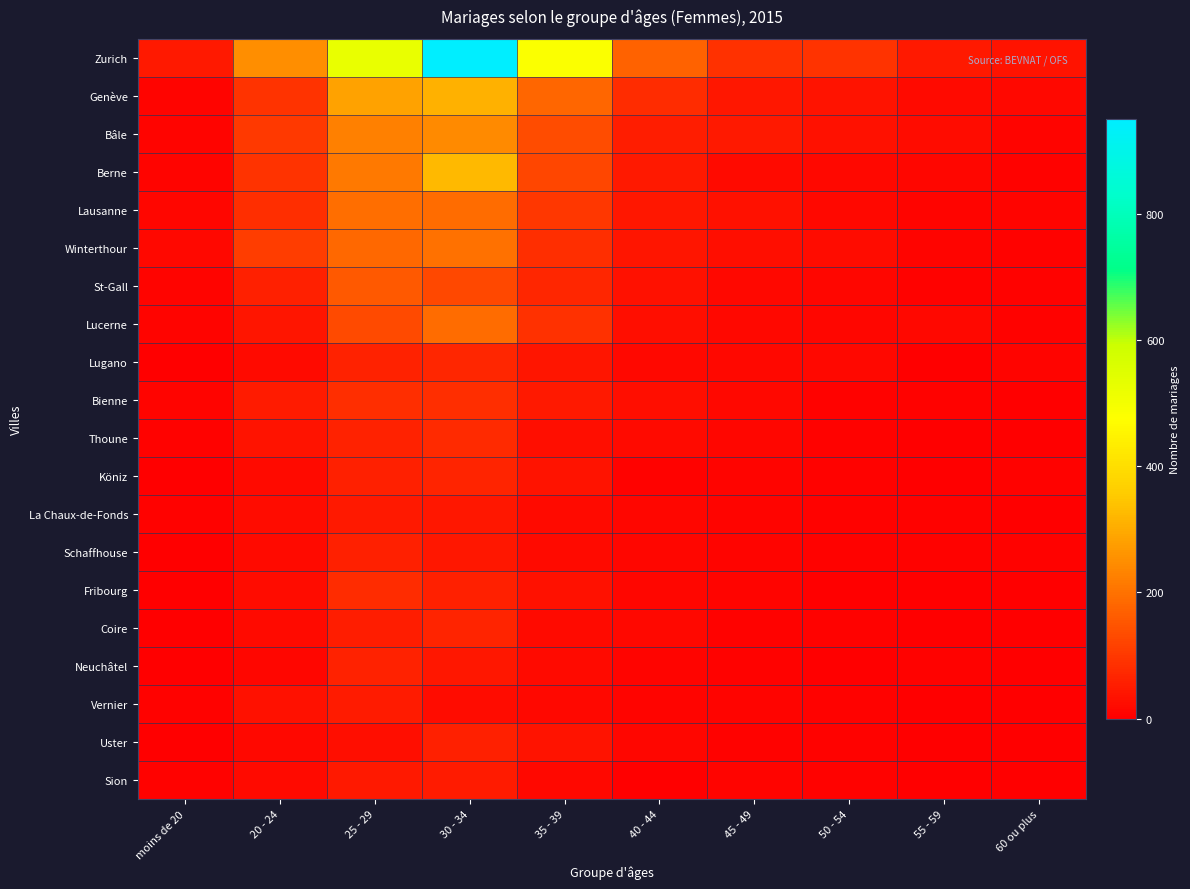

Reading right to left, what are all the values shown in this chart?

Zurich: 60 ou plus=37	55 - 59=47	50 - 54=92	45 - 49=86	40 - 44=173	35 - 39=484	30 - 34=949	25 - 29=525	20 - 24=249	moins de 20=48
Genève: 60 ou plus=16	55 - 59=21	50 - 54=34	45 - 49=44	40 - 44=78	35 - 39=181	30 - 34=310	25 - 29=283	20 - 24=90	moins de 20=10
Bâle: 60 ou plus=11	55 - 59=24	50 - 54=32	45 - 49=48	40 - 44=54	35 - 39=134	30 - 34=243	25 - 29=224	20 - 24=102	moins de 20=8
Berne: 60 ou plus=4	55 - 59=12	50 - 54=15	45 - 49=22	40 - 44=47	35 - 39=124	30 - 34=324	25 - 29=214	20 - 24=91	moins de 20=11
Lausanne: 60 ou plus=11	55 - 59=9	50 - 54=15	45 - 49=31	40 - 44=41	35 - 39=98	30 - 34=191	25 - 29=194	20 - 24=84	moins de 20=13
Winterthour: 60 ou plus=7	55 - 59=10	50 - 54=24	45 - 49=28	40 - 44=40	35 - 39=84	30 - 34=197	25 - 29=182	20 - 24=108	moins de 20=15
St-Gall: 60 ou plus=4	55 - 59=4	50 - 54=13	45 - 49=17	40 - 44=32	35 - 39=67	30 - 34=128	25 - 29=159	20 - 24=57	moins de 20=8
Lucerne: 60 ou plus=6	55 - 59=16	50 - 54=13	45 - 49=17	40 - 44=28	35 - 39=88	30 - 34=191	25 - 29=130	20 - 24=39	moins de 20=10
Lugano: 60 ou plus=8	55 - 59=3	50 - 54=15	45 - 49=16	40 - 44=16	35 - 39=38	30 - 34=67	25 - 29=60	20 - 24=20	moins de 20=1
Bienne: 60 ou plus=3	55 - 59=5	50 - 54=6	45 - 49=16	40 - 44=26	35 - 39=48	30 - 34=82	25 - 29=82	20 - 24=51	moins de 20=8
Thoune: 60 ou plus=2	55 - 59=2	50 - 54=4	45 - 49=12	40 - 44=21	35 - 39=29	30 - 34=77	25 - 29=62	20 - 24=37	moins de 20=7
Köniz: 60 ou plus=5	55 - 59=3	50 - 54=7	45 - 49=10	40 - 44=5	35 - 39=37	30 - 34=65	25 - 29=58	20 - 24=20	moins de 20=2
La Chaux-de-Fonds: 60 ou plus=2	55 - 59=4	50 - 54=4	45 - 49=11	40 - 44=12	35 - 39=19	30 - 34=43	25 - 29=48	20 - 24=25	moins de 20=4
Schaffhouse: 60 ou plus=4	55 - 59=4	50 - 54=7	45 - 49=8	40 - 44=13	35 - 39=22	30 - 34=42	25 - 29=57	20 - 24=22	moins de 20=1
Fribourg: 60 ou plus=3	55 - 59=2	50 - 54=3	45 - 49=10	40 - 44=12	35 - 39=32	30 - 34=59	25 - 29=79	20 - 24=24	moins de 20=0
Coire: 60 ou plus=2	55 - 59=3	50 - 54=6	45 - 49=4	40 - 44=15	35 - 39=19	30 - 34=66	25 - 29=53	20 - 24=22	moins de 20=2
Neuchâtel: 60 ou plus=2	55 - 59=4	50 - 54=1	45 - 49=5	40 - 44=11	35 - 39=19	30 - 34=44	25 - 29=62	20 - 24=14	moins de 20=3
Vernier: 60 ou plus=3	55 - 59=0	50 - 54=7	45 - 49=10	40 - 44=9	35 - 39=17	30 - 34=23	25 - 29=49	20 - 24=30	moins de 20=7
Uster: 60 ou plus=1	55 - 59=1	50 - 54=6	45 - 49=7	40 - 44=12	35 - 39=34	30 - 34=58	25 - 29=29	20 - 24=18	moins de 20=3
Sion: 60 ou plus=0	55 - 59=2	50 - 54=5	45 - 49=10	40 - 44=3	35 - 39=15	30 - 34=49	25 - 29=48	20 - 24=21	moins de 20=5